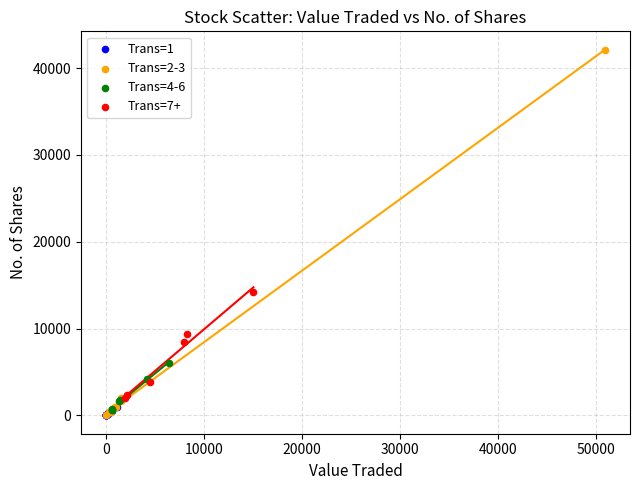

What are all the series names shown in the legend?

Trans=1, Trans=2-3, Trans=4-6, Trans=7+